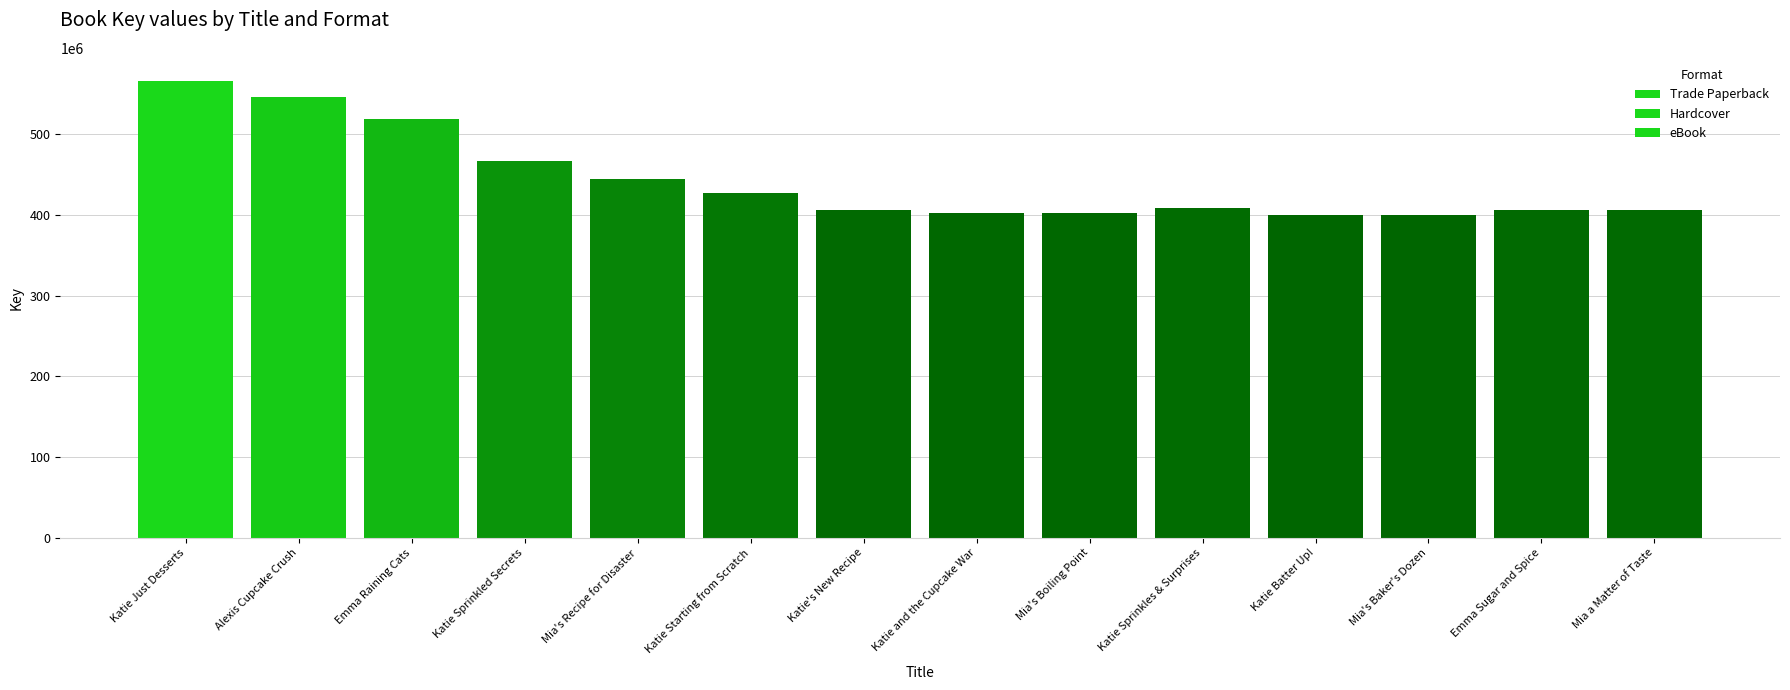

What is the lowest value of the Trade Paperback series?

400348277